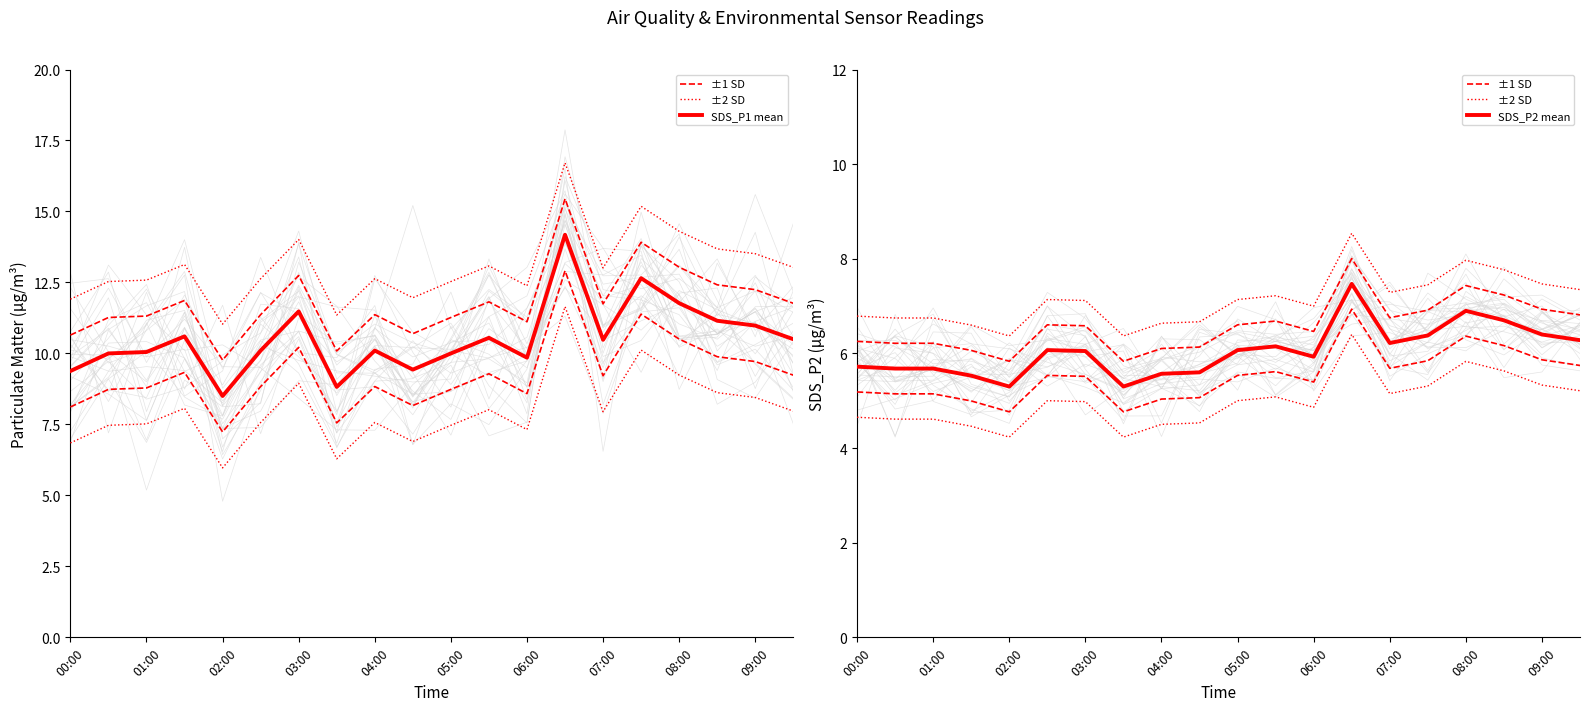

Count the number of data series in this chart.

4